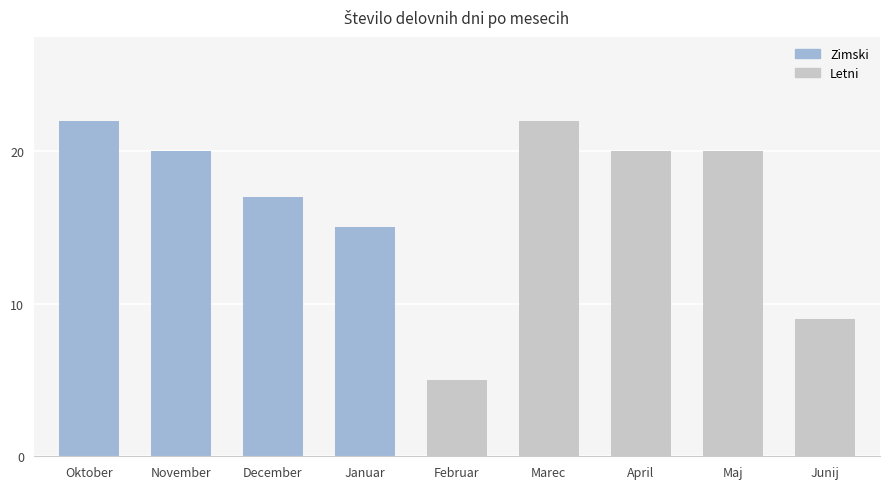

List the labels in order of value, smallest first.

Februar, Junij, Januar, December, November, April, Maj, Oktober, Marec